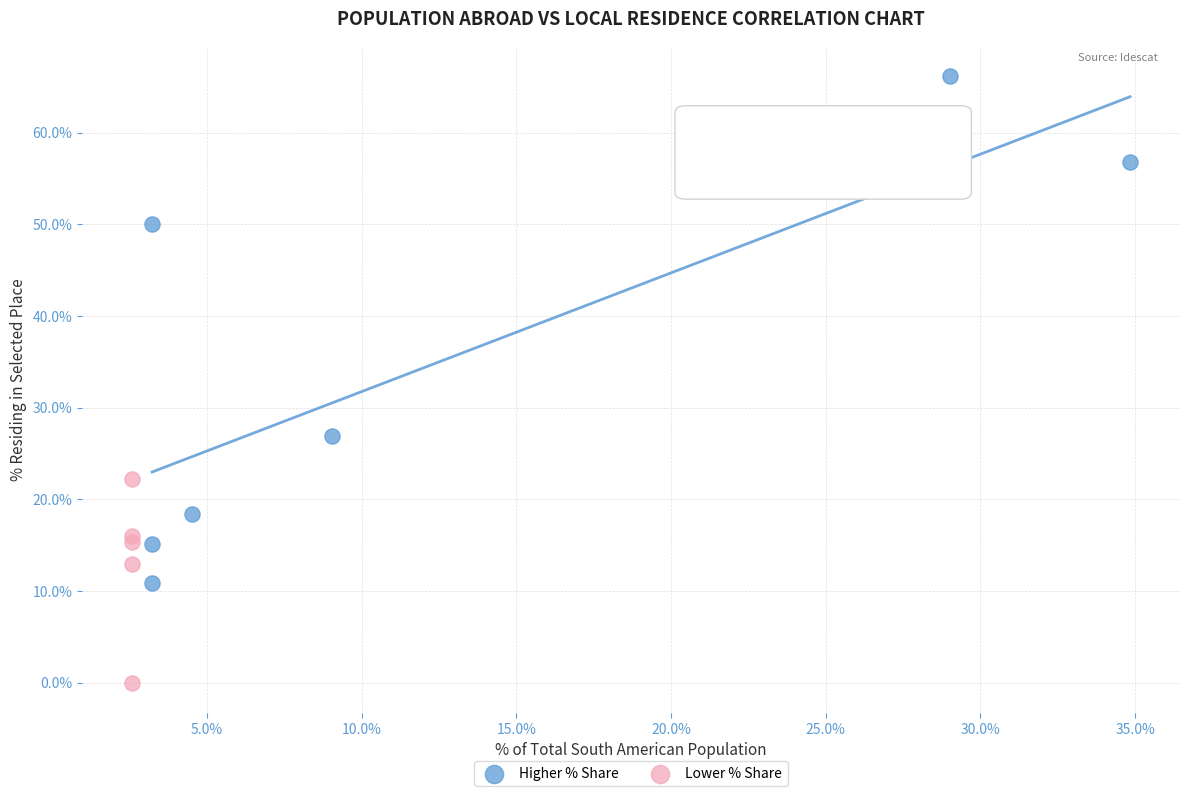

Which series has the widest spread of Y values?

Higher % Share